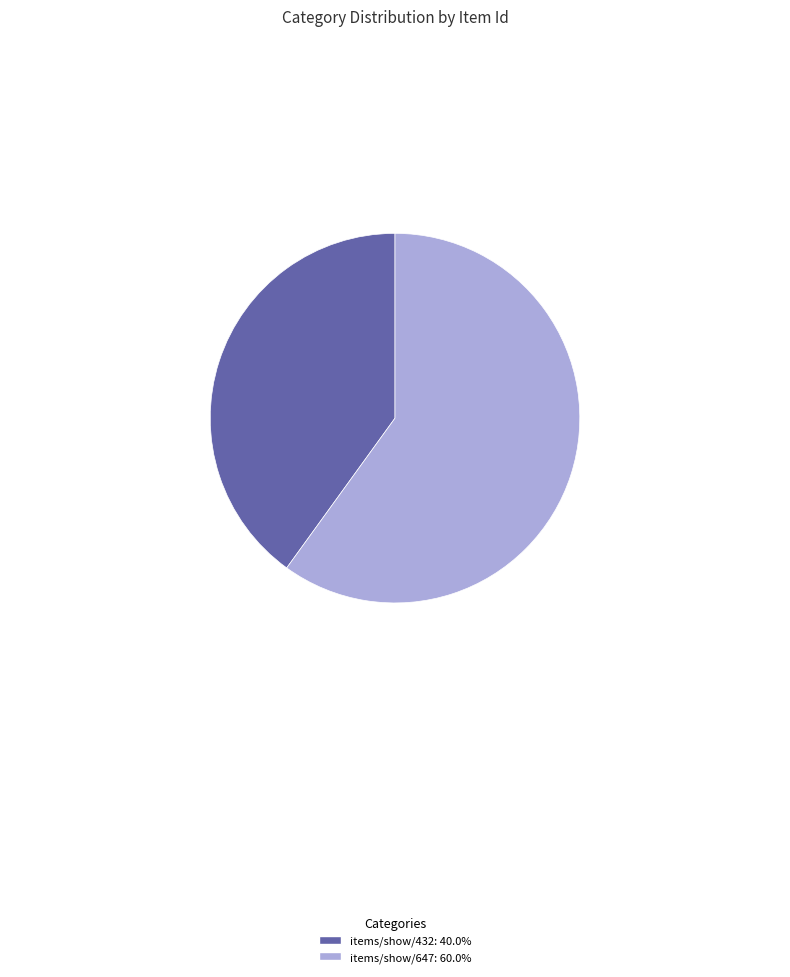

Do items/show/647 and items/show/432 together represent more than half of the pie?

Yes